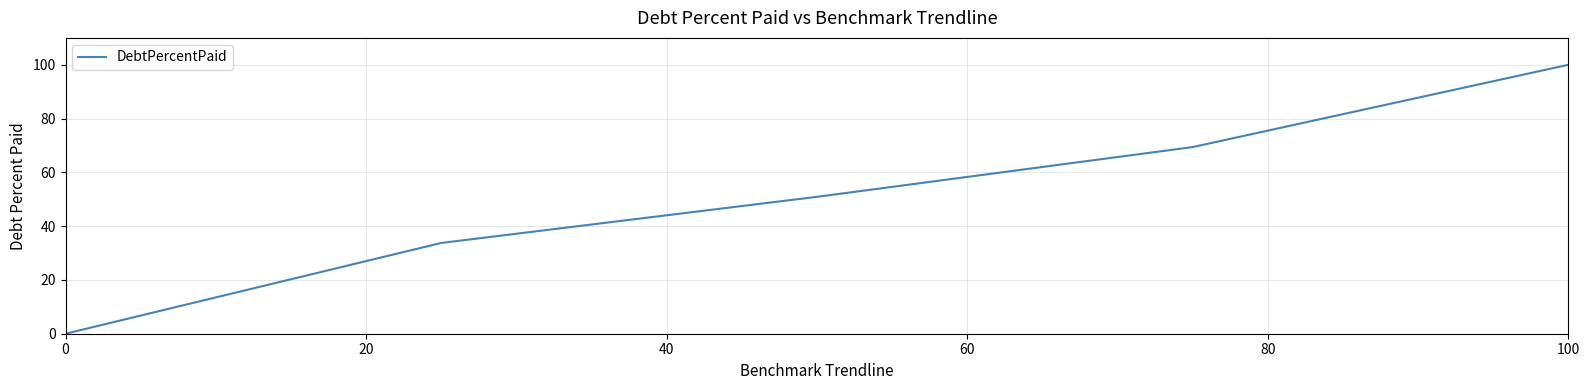

What is the difference between the maximum and minimum values?

100.0